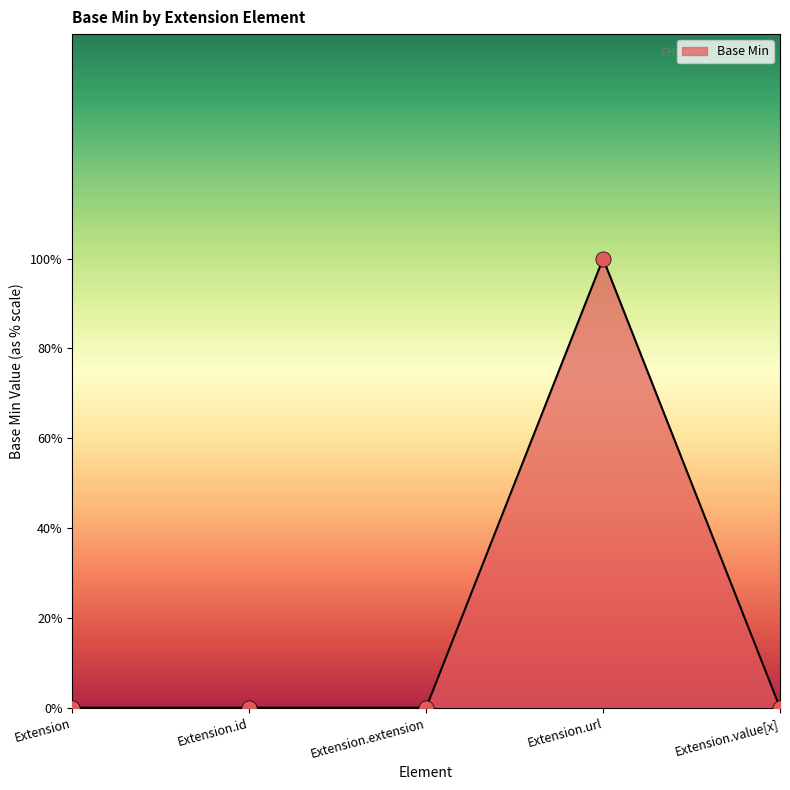

Which has a higher value, Extension.value[x] or Extension?

Extension.value[x]